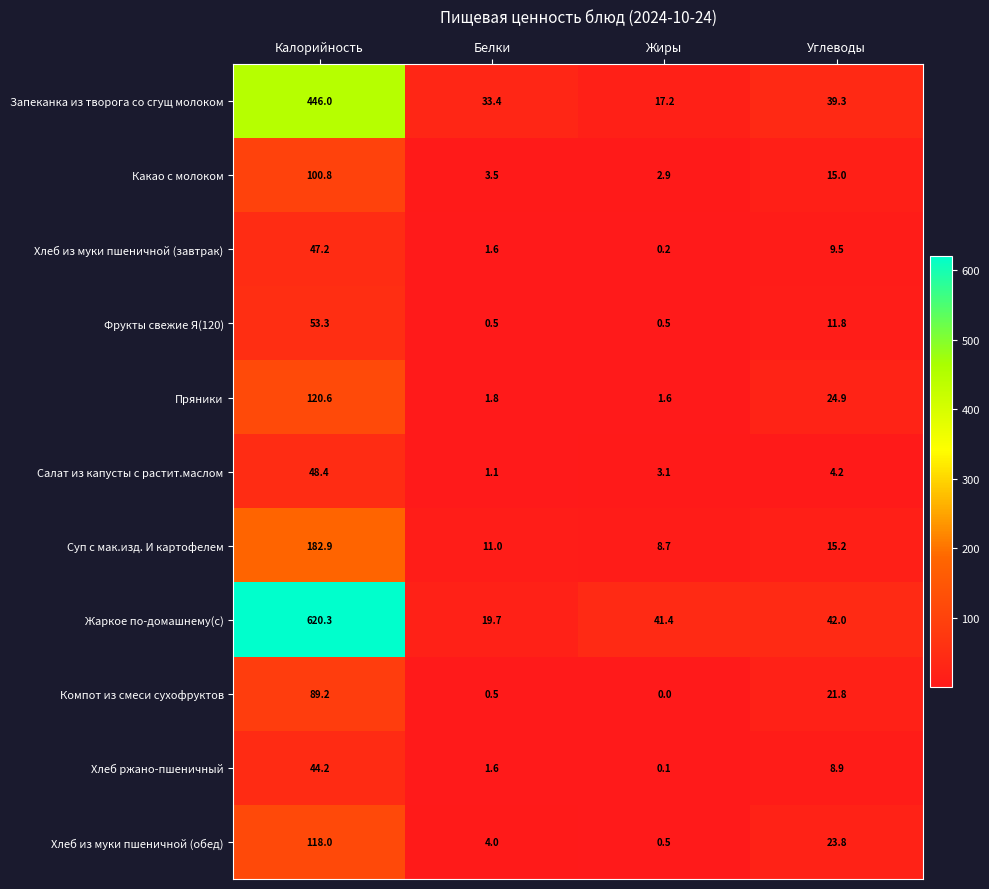

How many series are shown in this chart?

11